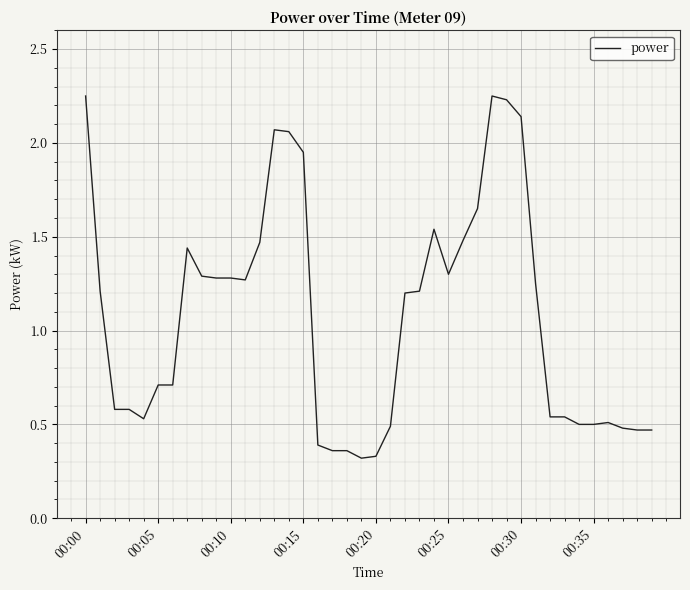

Count the number of categories in the chart.

40